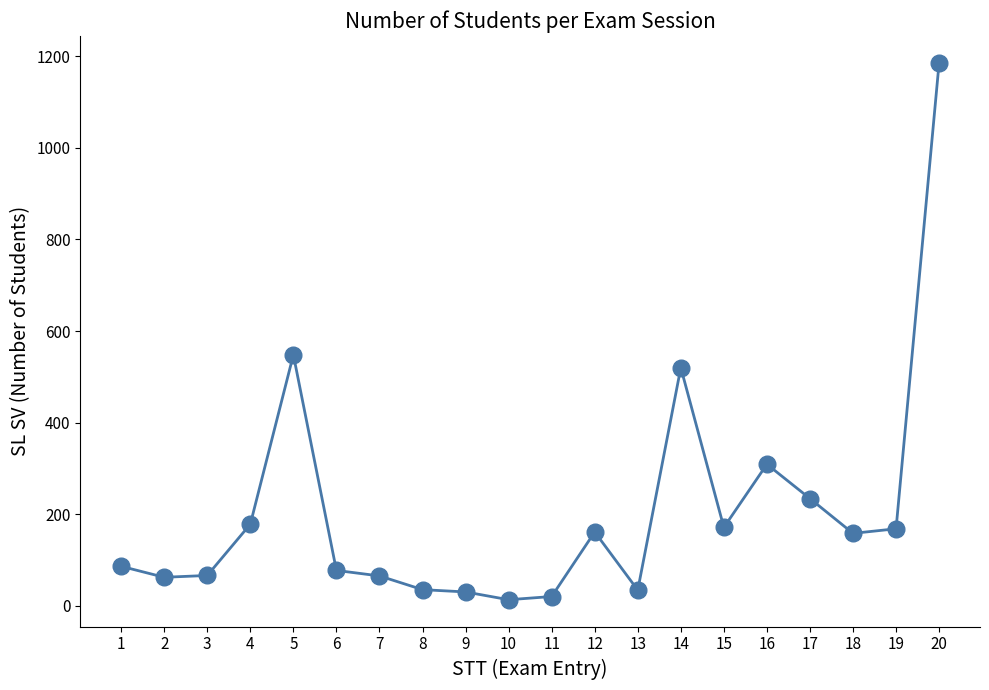

Is it true that the value at 8 is 35?

True